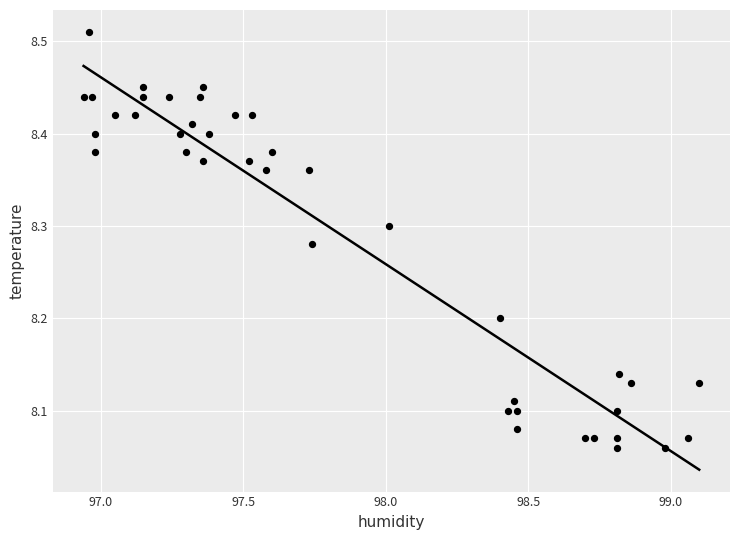

What is the range of X values (max minus min)?

2.2